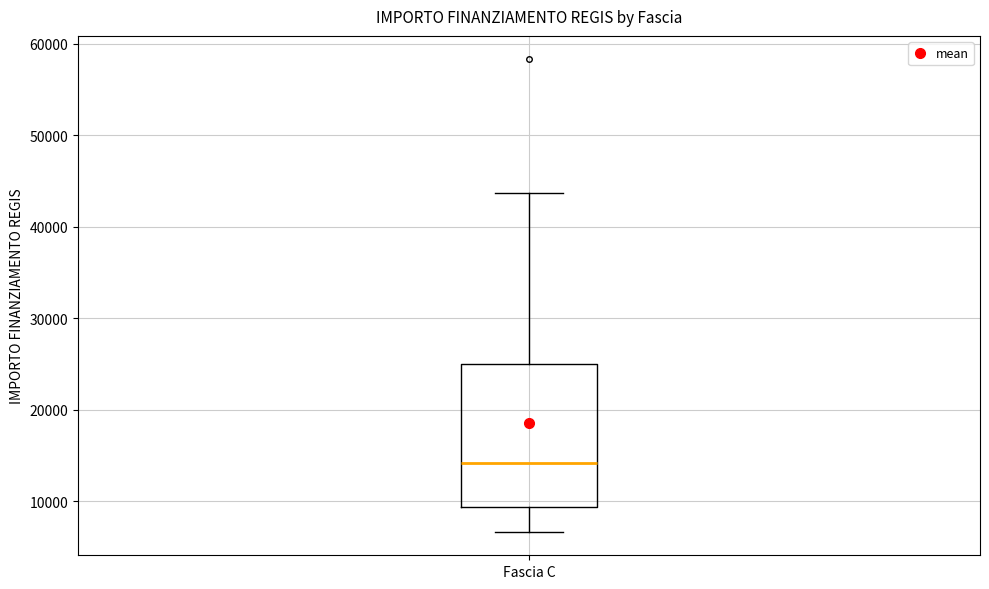

Read this box plot against the y-axis: the position of the median line, the range covered by the box, and the ends of both whiskers. The values are not printed on the chart, so give them approximately, as read against the axis.

median 14000, box 9000 to 25000, whiskers 7000 to 44000